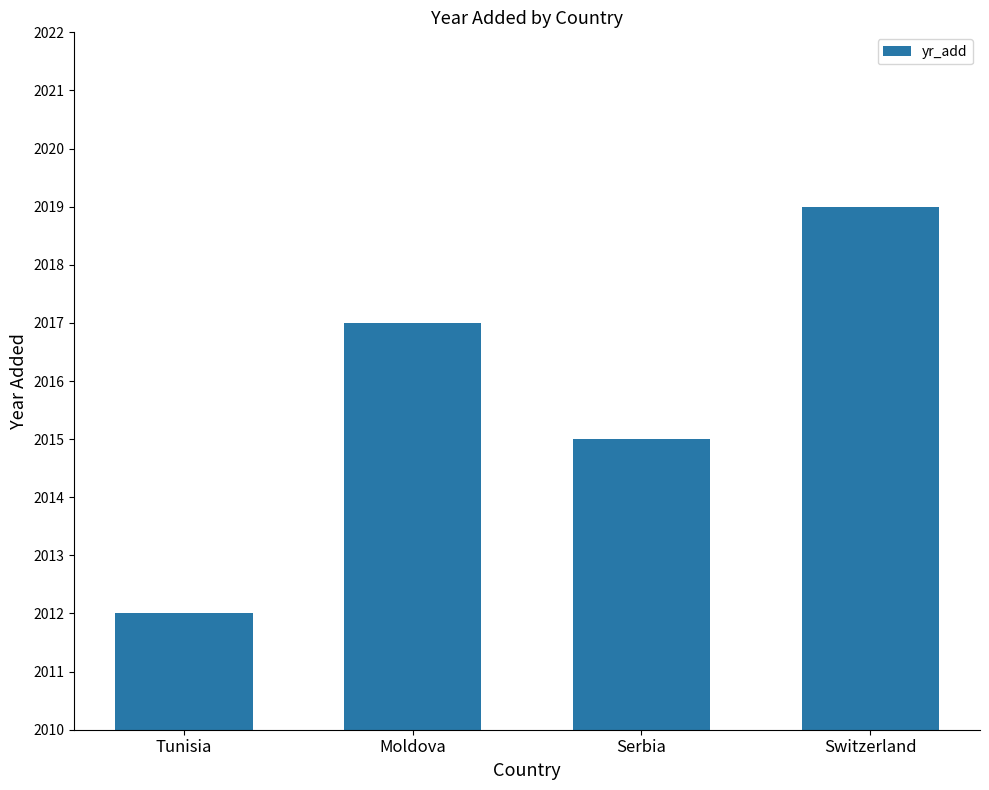

Where is the data nearest to the value 2015?

Serbia